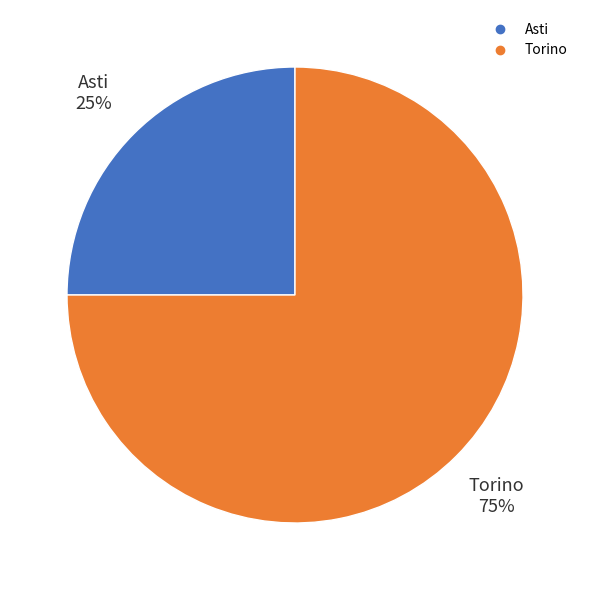

To the nearest percent, what percentage of the pie is Torino?

75%